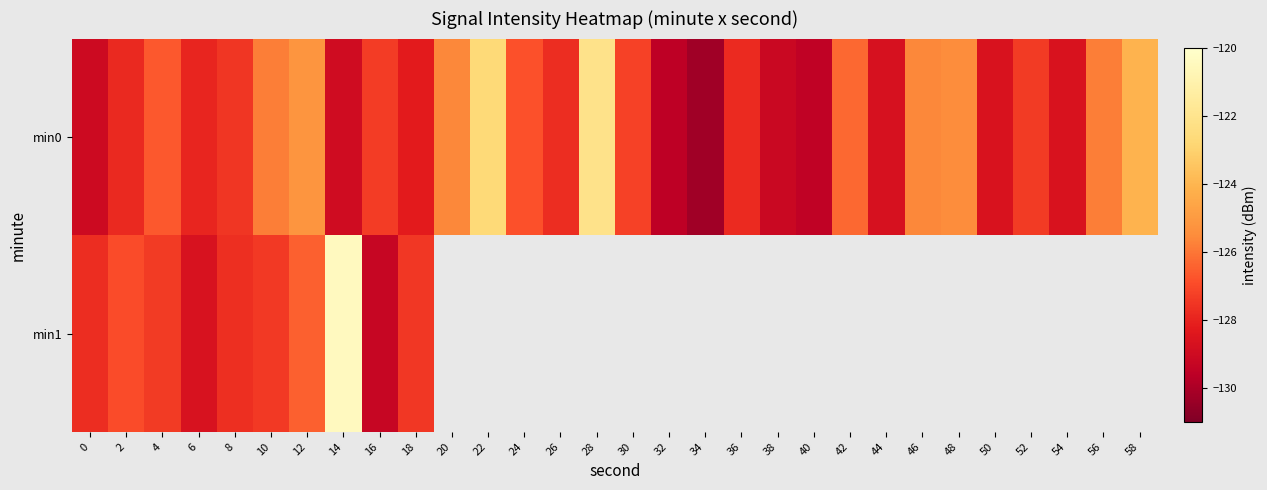

Which has a higher value, 28 or 36?

28